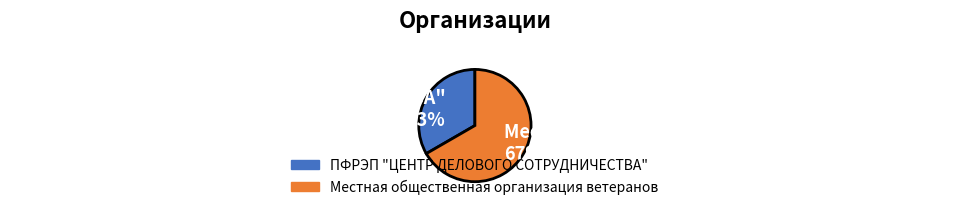

True or false: Местная общественная организация ветеранов accounts for 72% of the total.

False